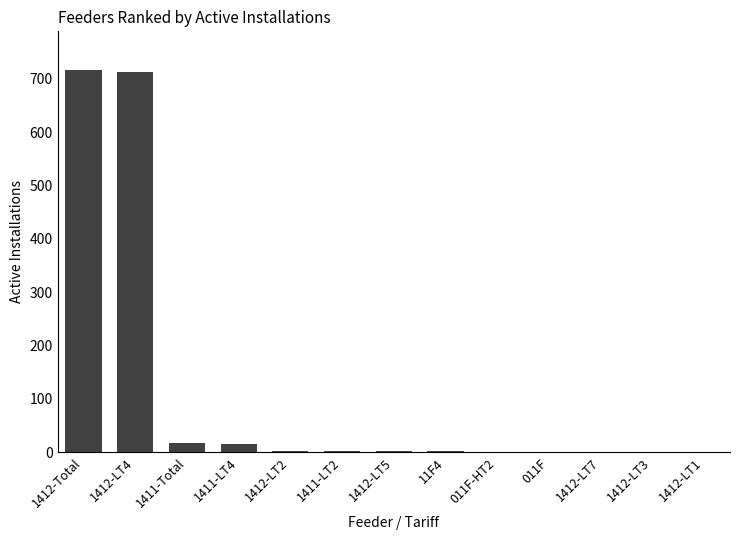

At which label is the value closest to 358?

1411-Total